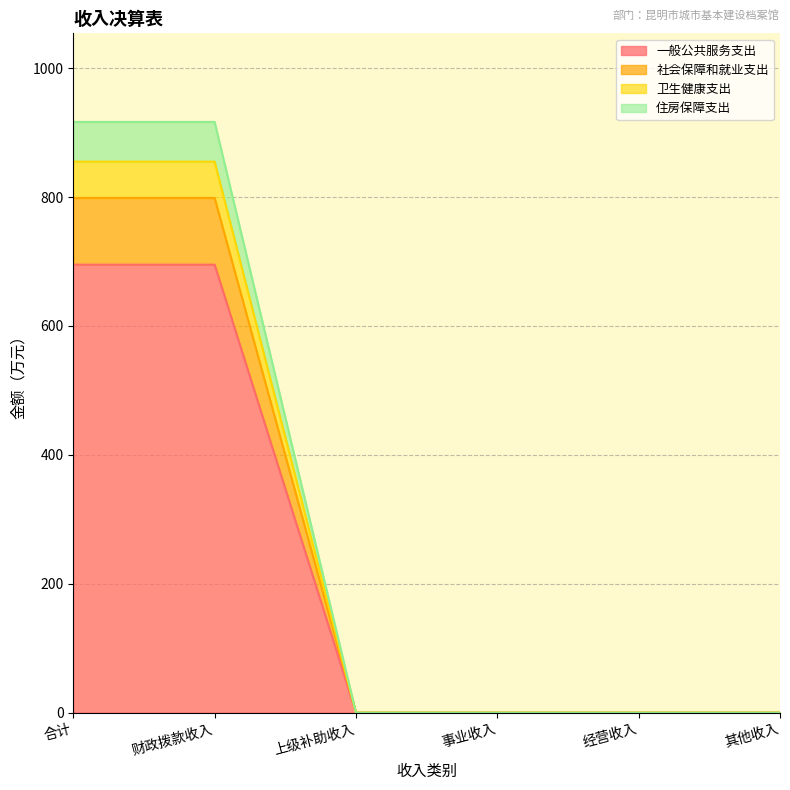

What is the label of the 3rd point from the right?

事业收入